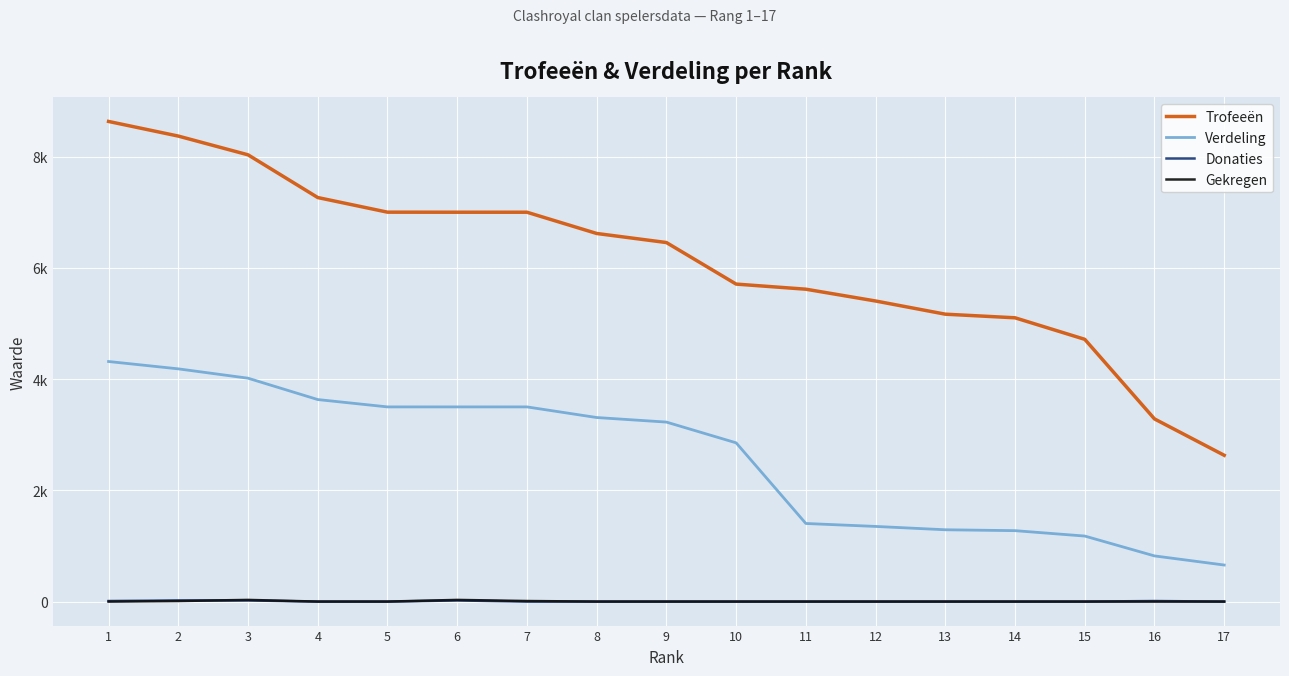

What are all the series names shown in the legend?

Trofeeën, Verdeling, Donaties, Gekregen